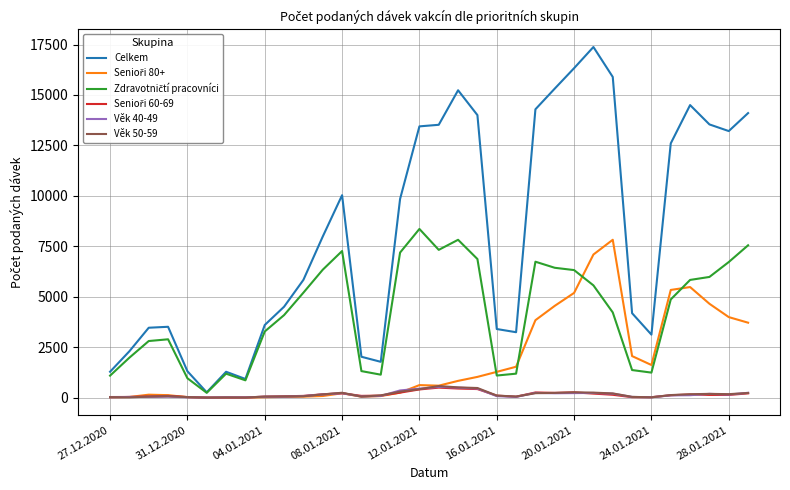

Which series has the largest total across all categories?

Celkem